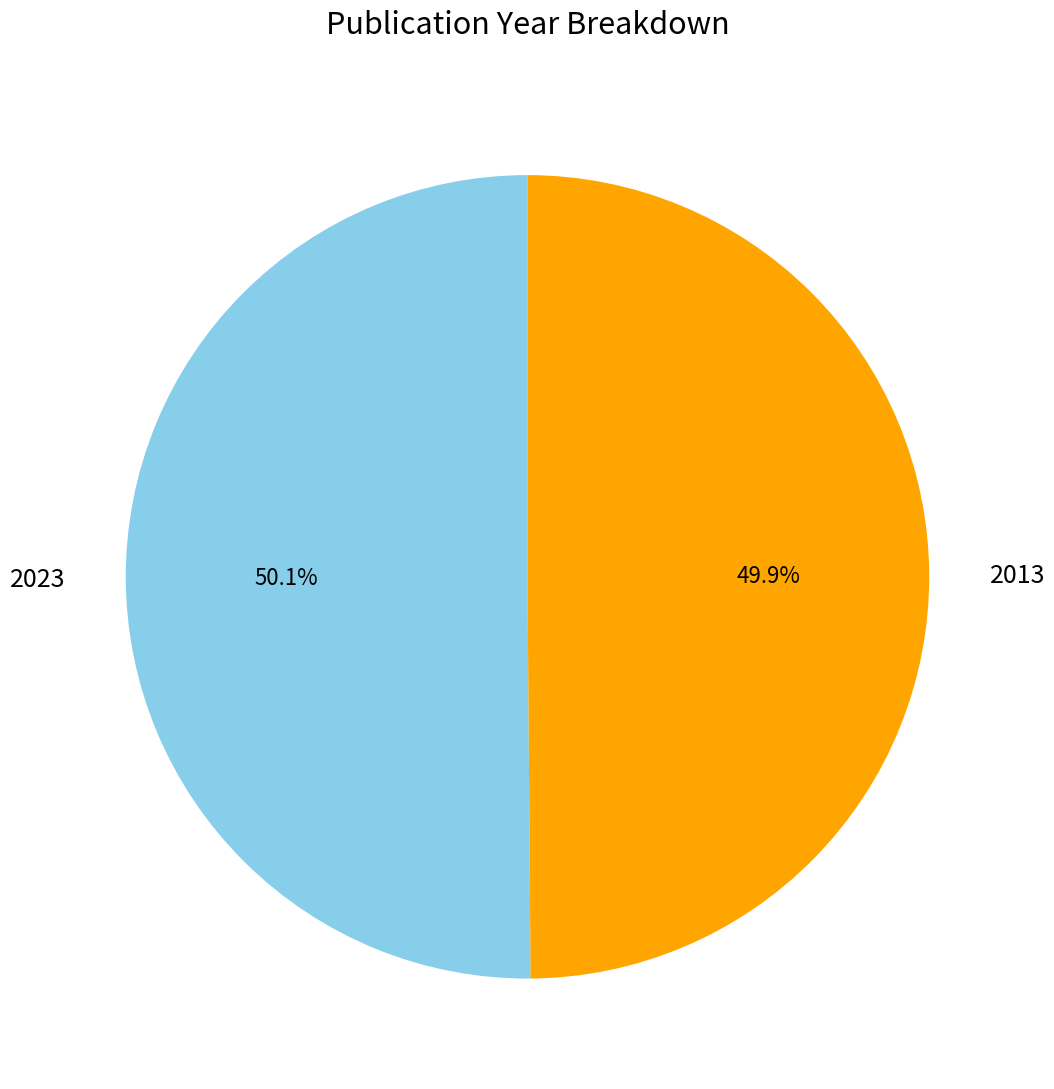

Does any single category account for the majority?

Yes